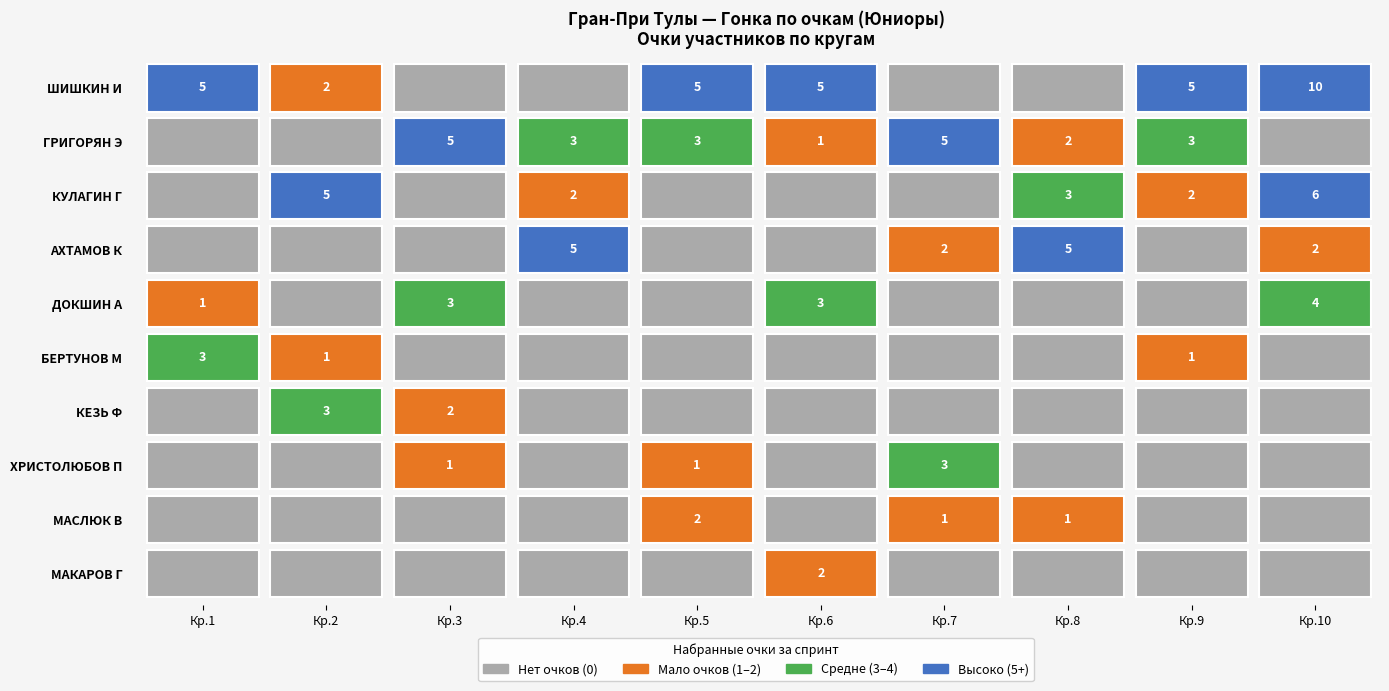

What is the total value across all series at Круг 10?

22